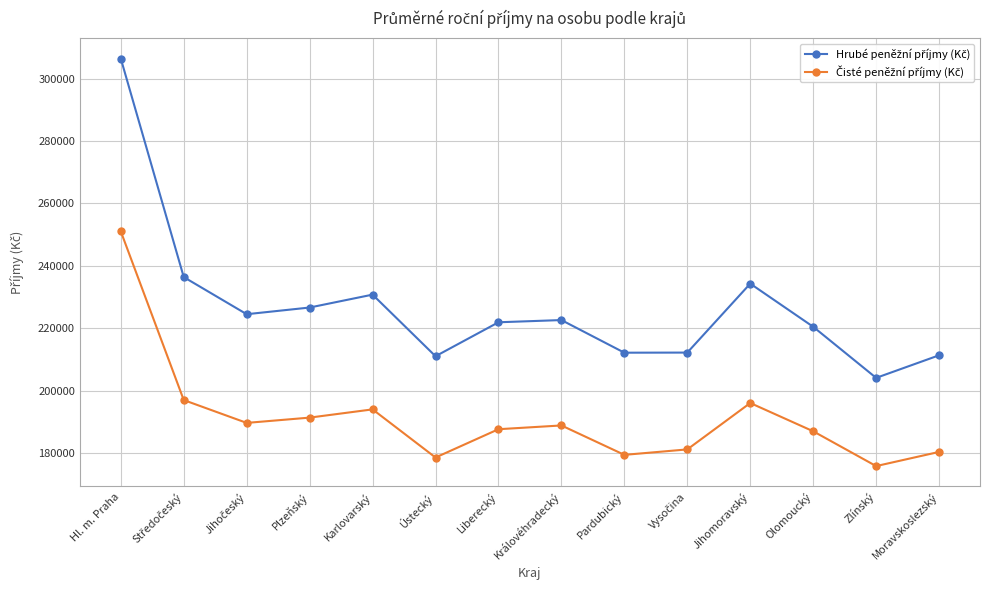

What is the difference between the highest and lowest values at Pardubický?

32762.3